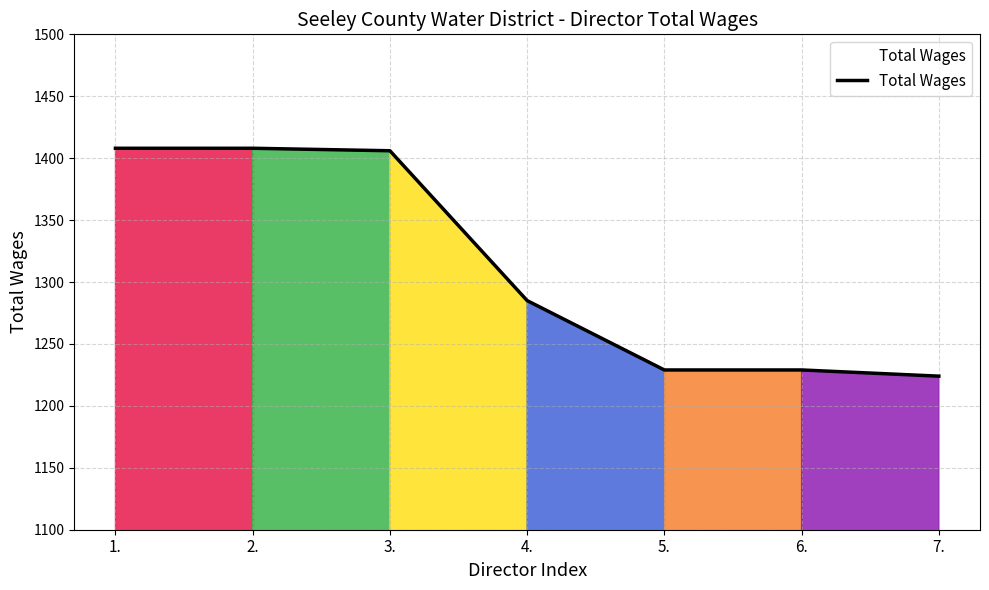

What is the sum of all values?

9189